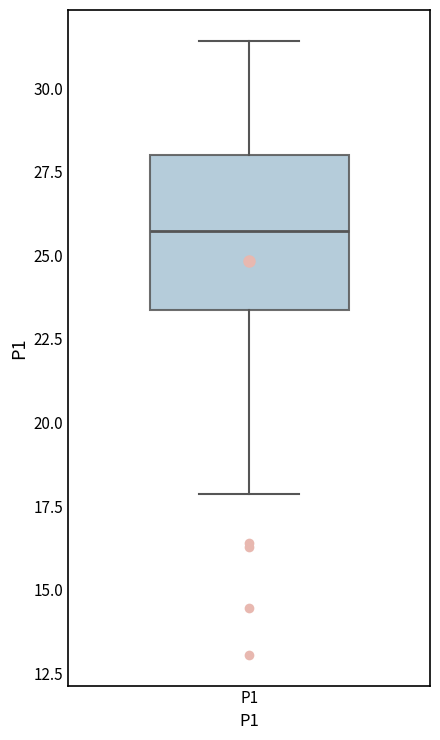

Read this box plot against the y-axis: the position of the median line, the range covered by the box, and the ends of both whiskers. The values are not printed on the chart, so give them approximately, as read against the axis.

median 25.5, box 23.5 to 28.0, whiskers 18.0 to 31.5